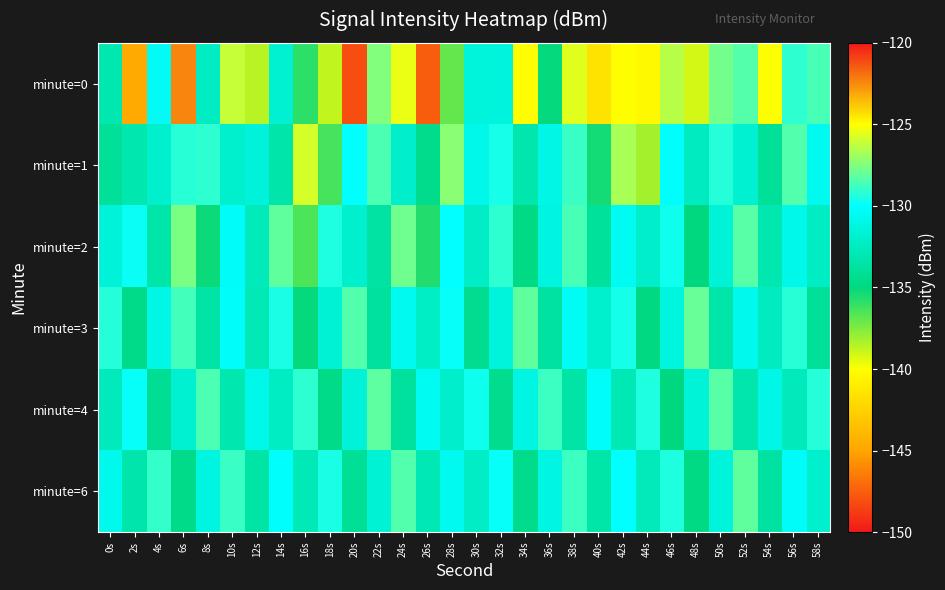

At which category is the sum across all series the highest?

6s